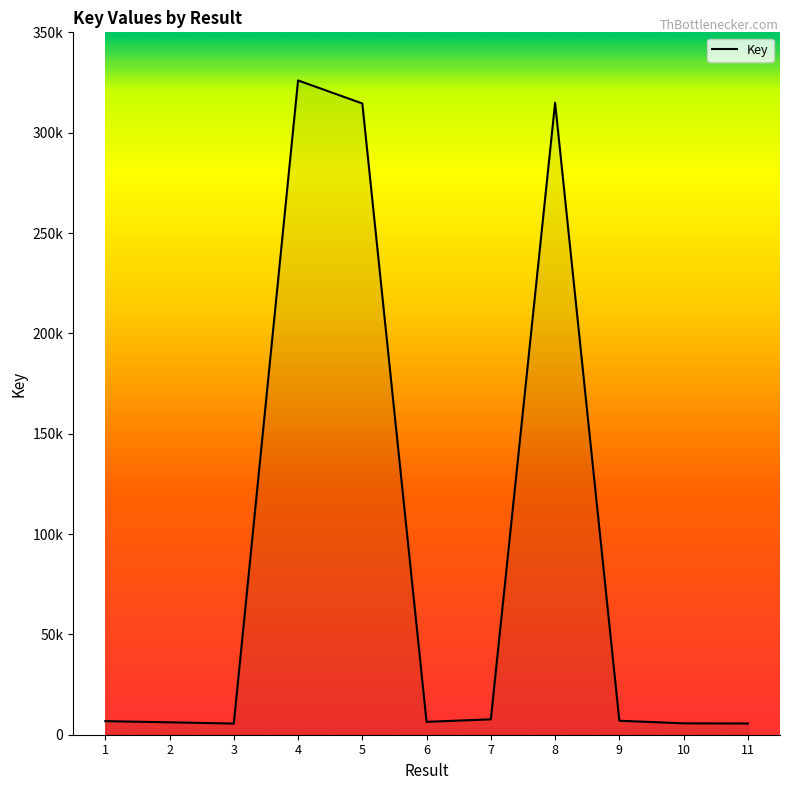

Does the chart display data point markers on the line(s)?

No